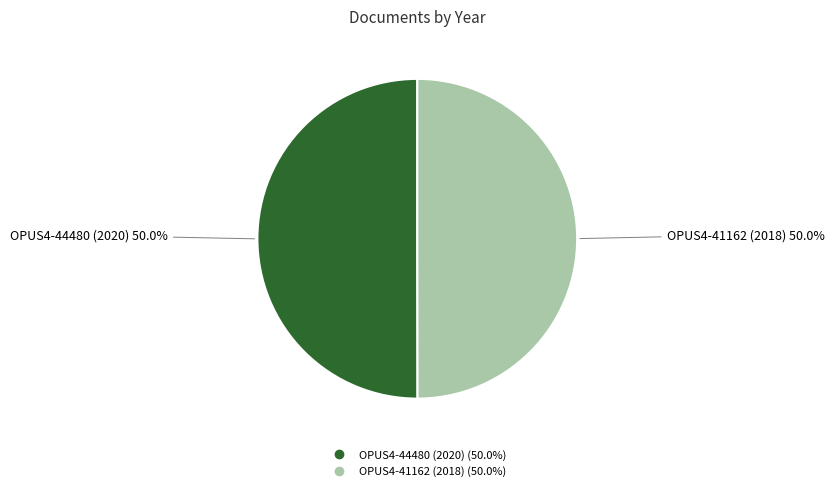

Do OPUS4-44480 (2020) and OPUS4-41162 (2018) together represent more than half of the pie?

Yes